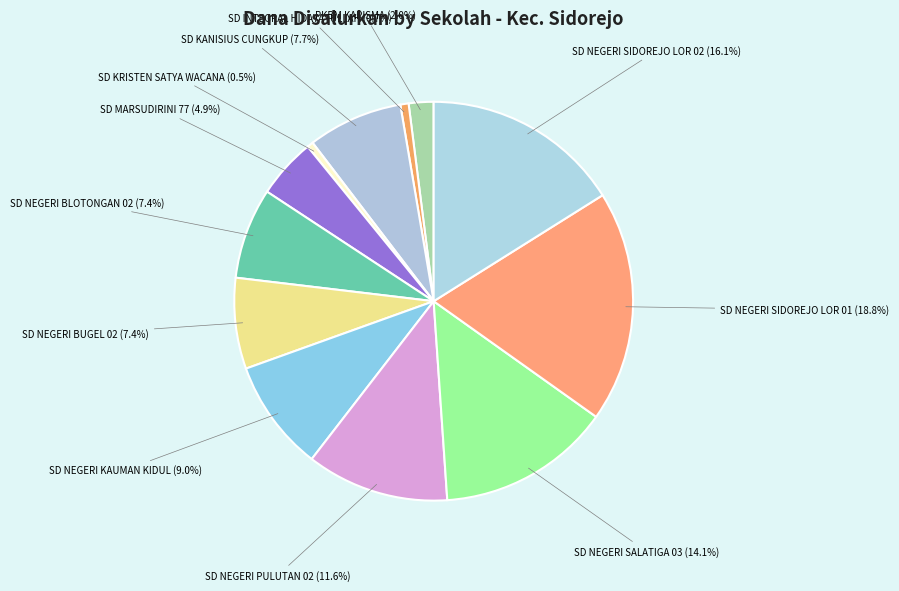

True or false: SD MARSUDIRINI 77 accounts for 13% of the total.

False